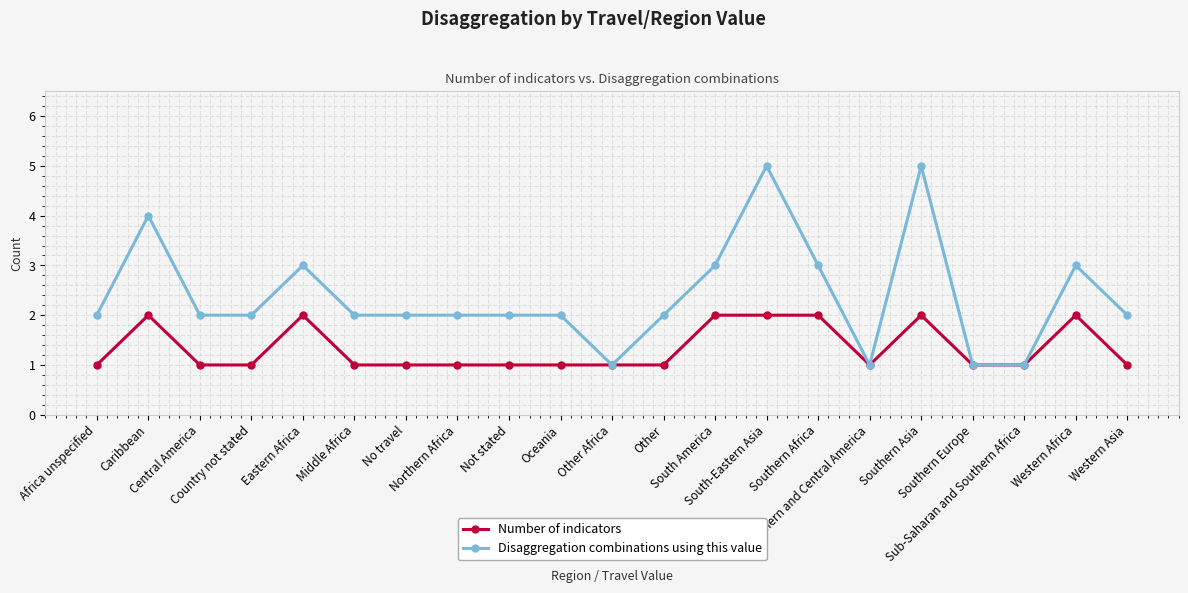

Reading right to left, extract all data points from this chart.

Number of indicators: Western Asia=1	Western Africa=2	Sub-Saharan and Southern Africa=1	Southern Europe=1	Southern Asia=2	Southern and Central America=1	Southern Africa=2	South-Eastern Asia=2	South America=2	Other=1	Other Africa=1	Oceania=1	Not stated=1	Northern Africa=1	No travel=1	Middle Africa=1	Eastern Africa=2	Country not stated=1	Central America=1	Caribbean=2	Africa unspecified=1
Disaggregation combinations using this value: Western Asia=2	Western Africa=3	Sub-Saharan and Southern Africa=1	Southern Europe=1	Southern Asia=5	Southern and Central America=1	Southern Africa=3	South-Eastern Asia=5	South America=3	Other=2	Other Africa=1	Oceania=2	Not stated=2	Northern Africa=2	No travel=2	Middle Africa=2	Eastern Africa=3	Country not stated=2	Central America=2	Caribbean=4	Africa unspecified=2